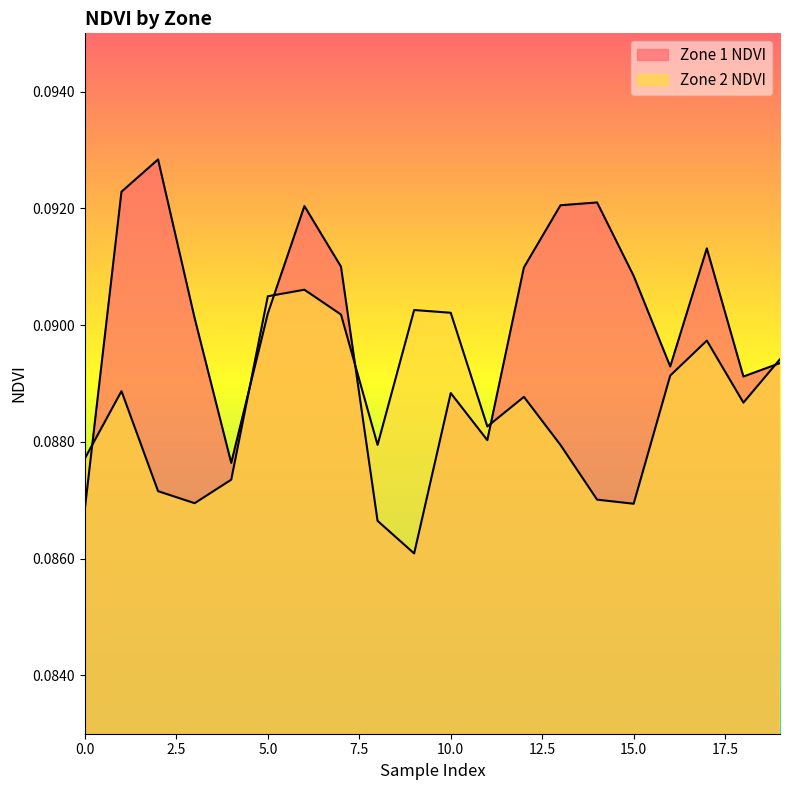

The Zone 1 NDVI series shows 0.1 at 19. True or false?

True